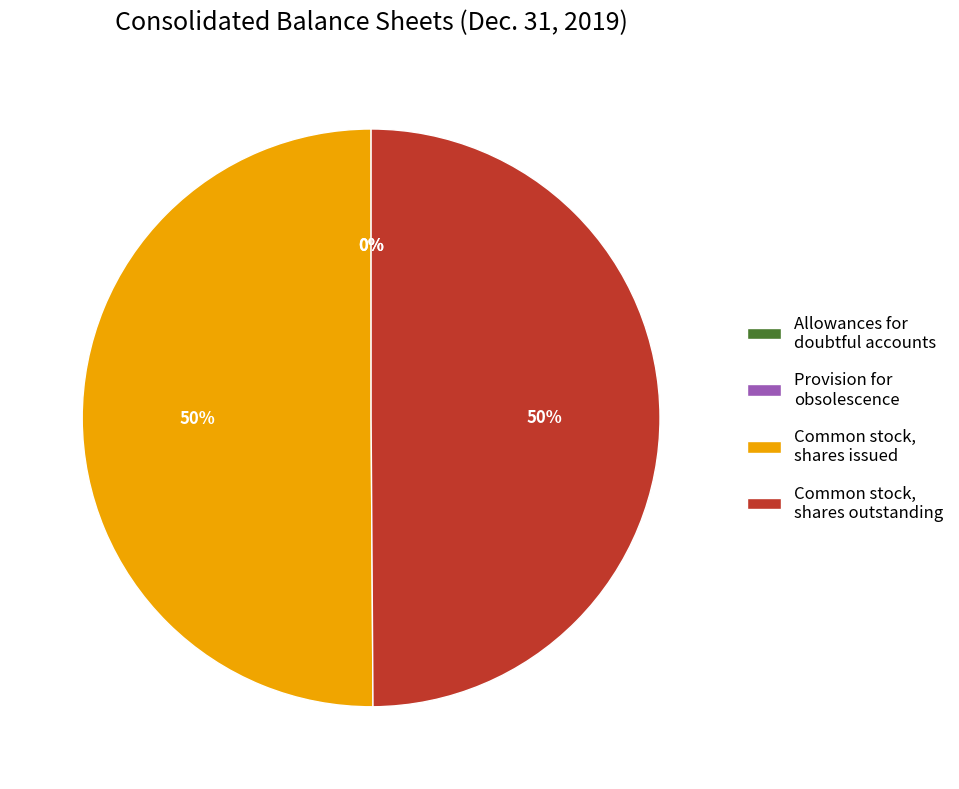

True or false: Common stock, shares issued accounts for 37% of the total.

False